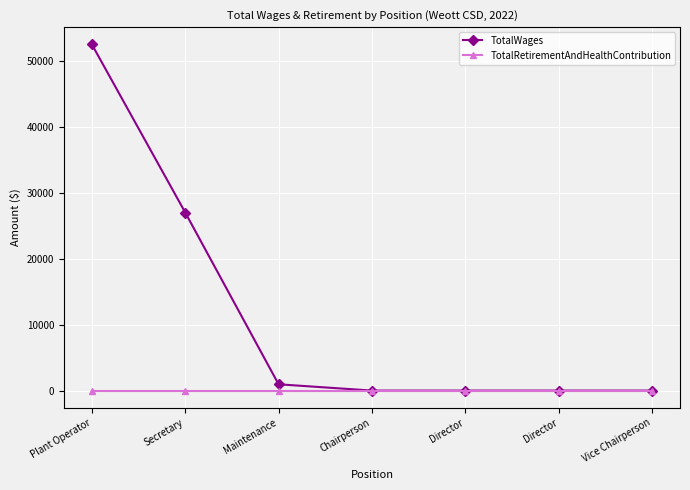

List the series in order of their overall mean, highest first.

TotalWages, TotalRetirementAndHealthContribution